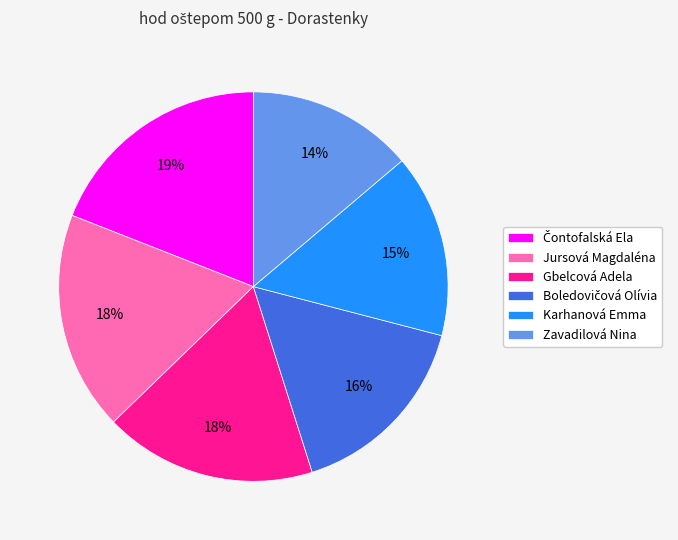

Count the number of slices in the pie.

6